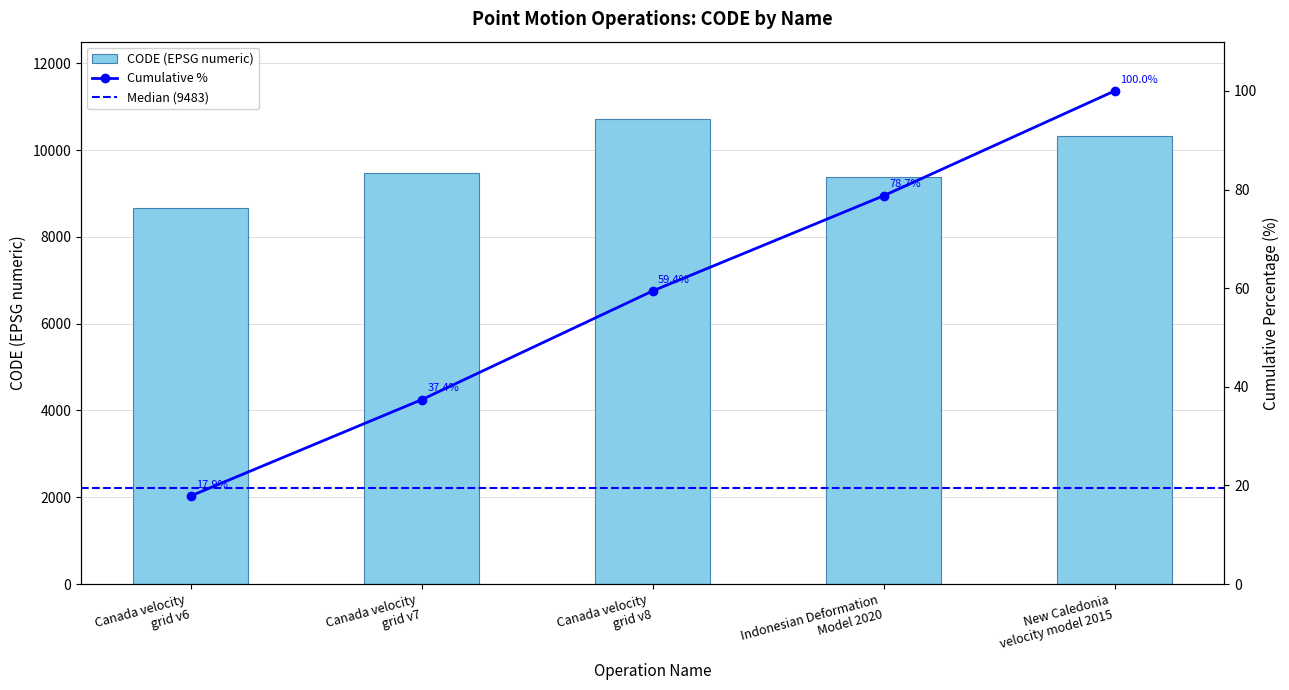

Reading left to right, list all the values displayed in this chart.

8676	9483	10707	9375	10323